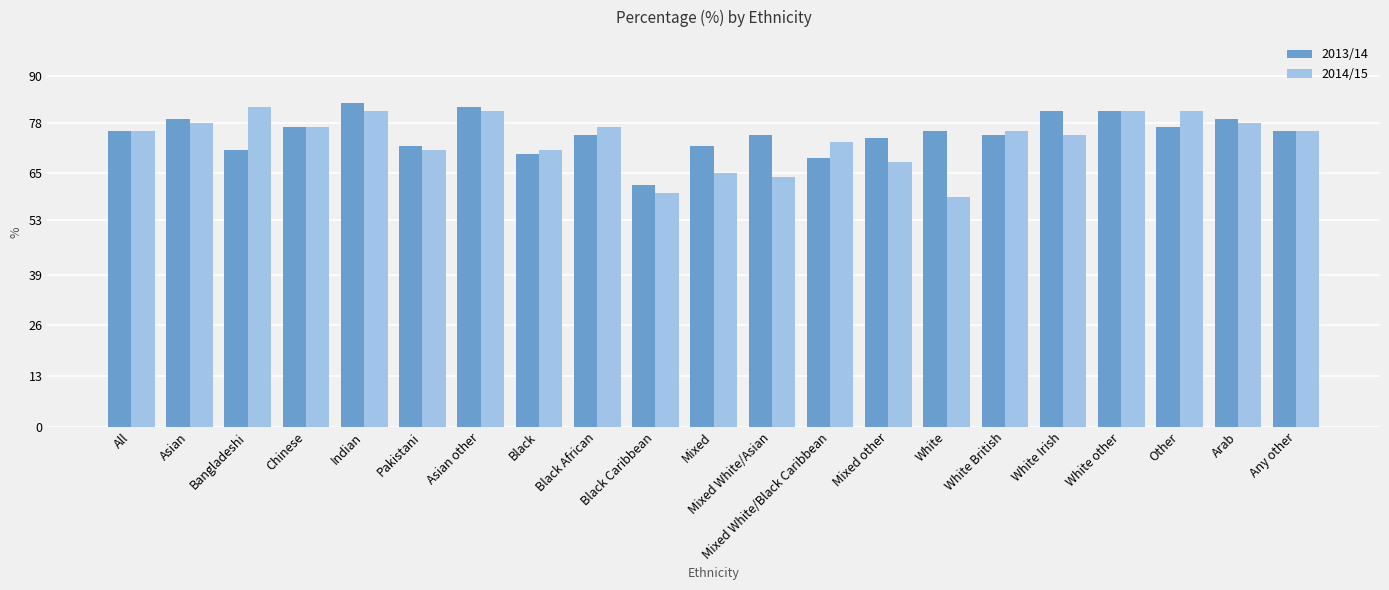

Rank the series by their average value, from highest to lowest.

2013/14, 2014/15